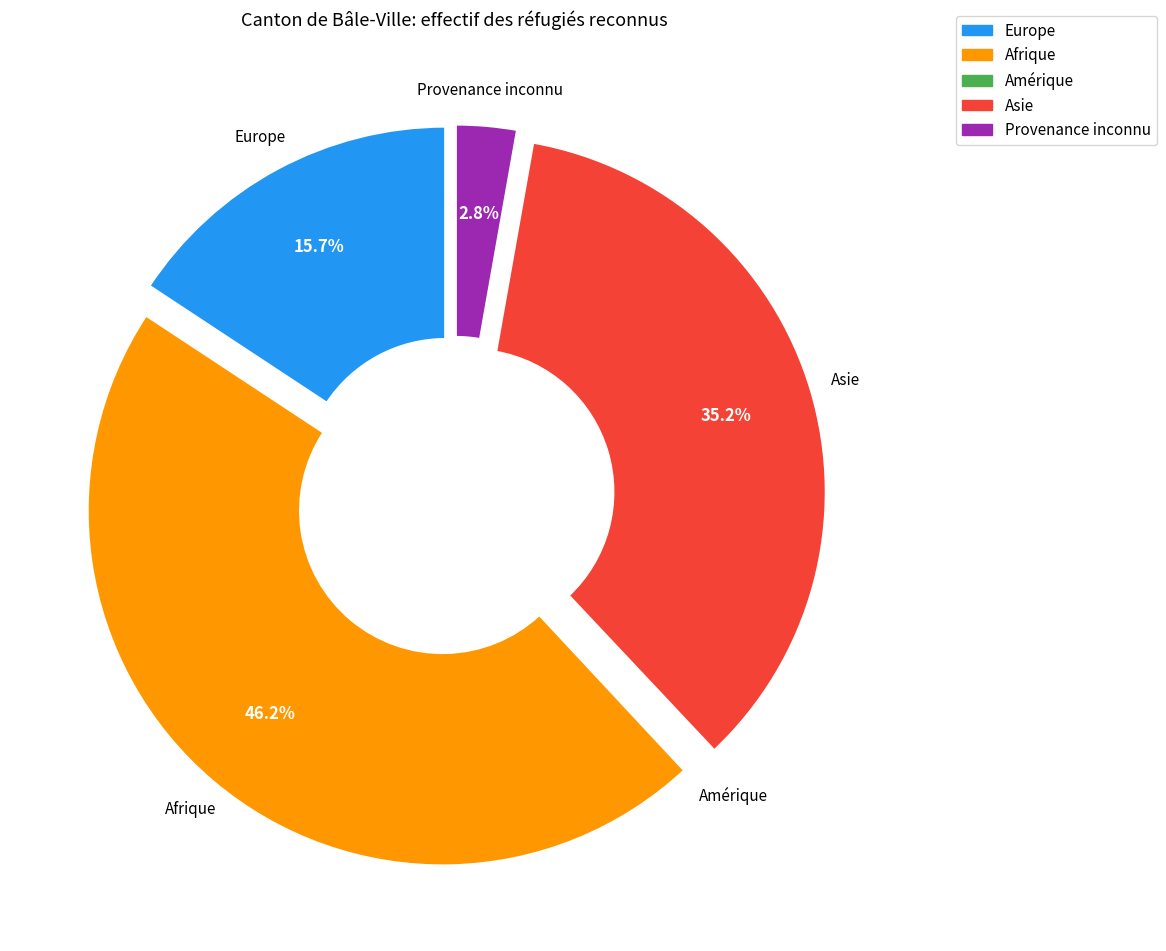

Rank the categories by value from highest to lowest.

Afrique, Asie, Europe, Provenance inconnu, Amérique